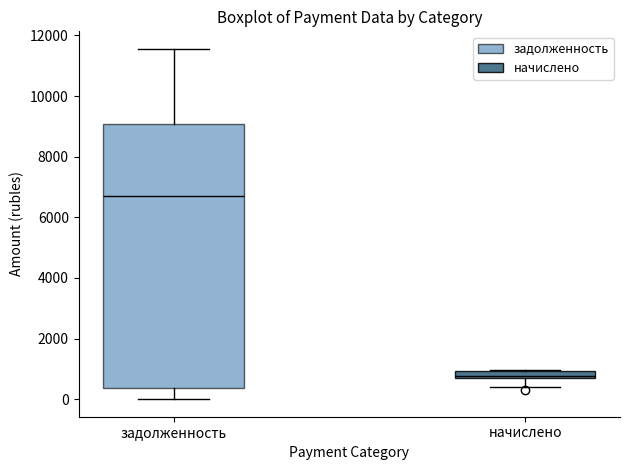

Where does the lower whisker of the box for начислено end on the y-axis? The values are not printed on the chart, so give them approximately, as read against the axis.

400